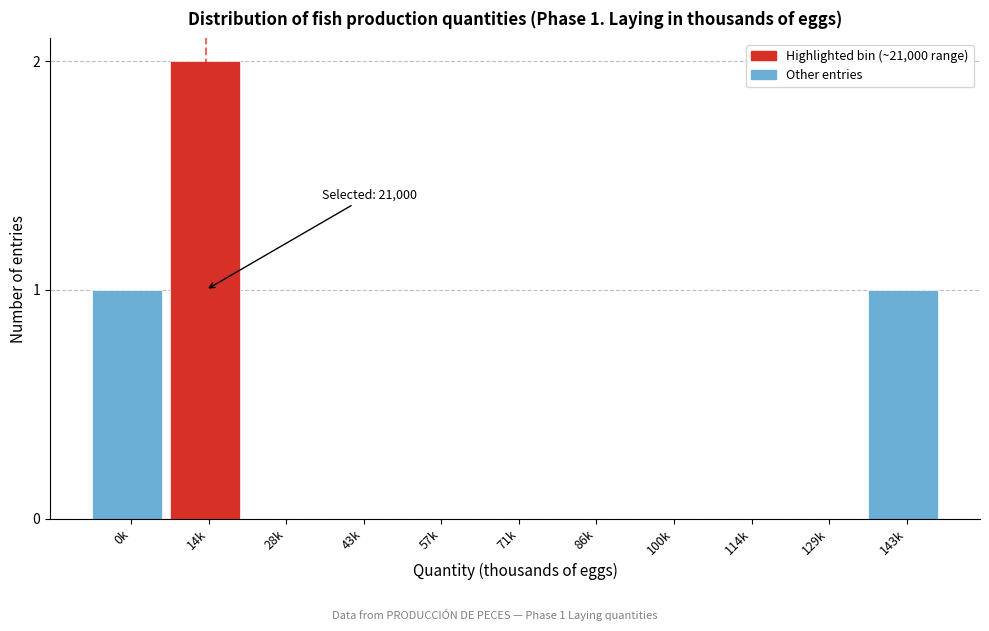

Reading left to right, list all the values displayed in this chart.

0k=1	14k=2	28k=0	43k=0	57k=0	71k=0	86k=0	100k=0	114k=0	129k=0	143k=1